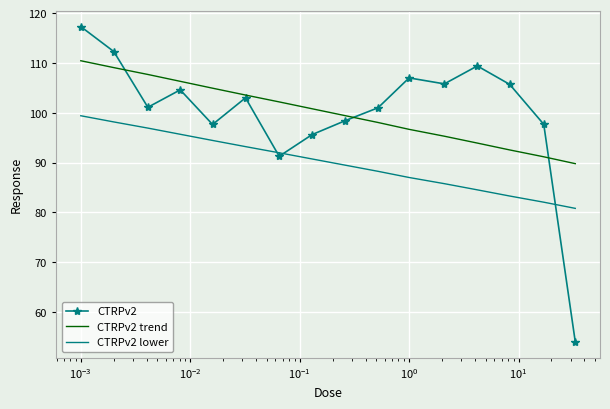

What is the minimum value shown in the chart?

54.0